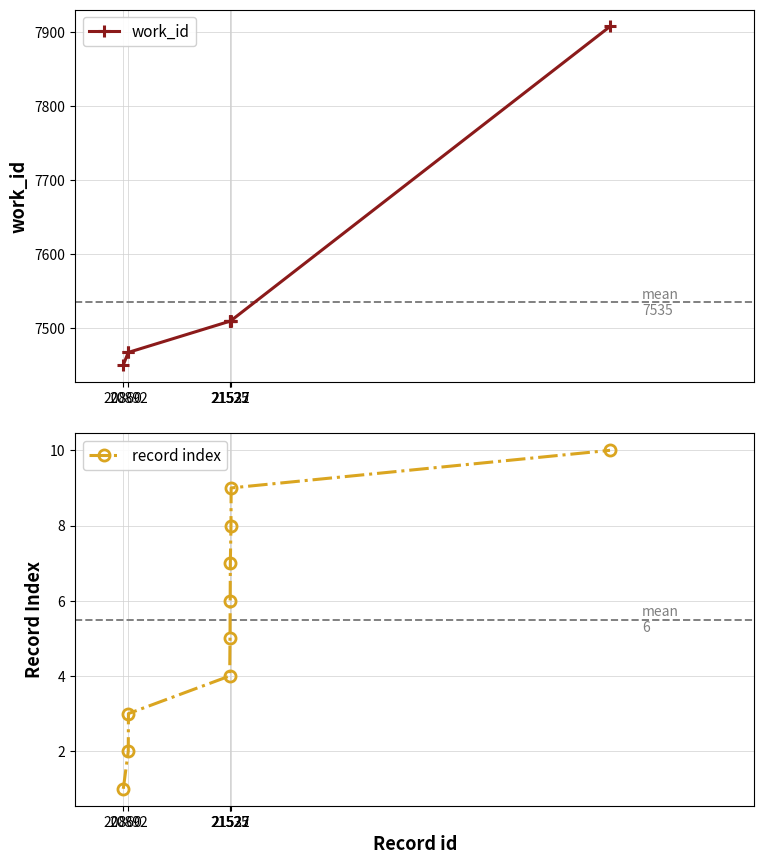

What is the value of the work_id point at the 6th from the left?

7509